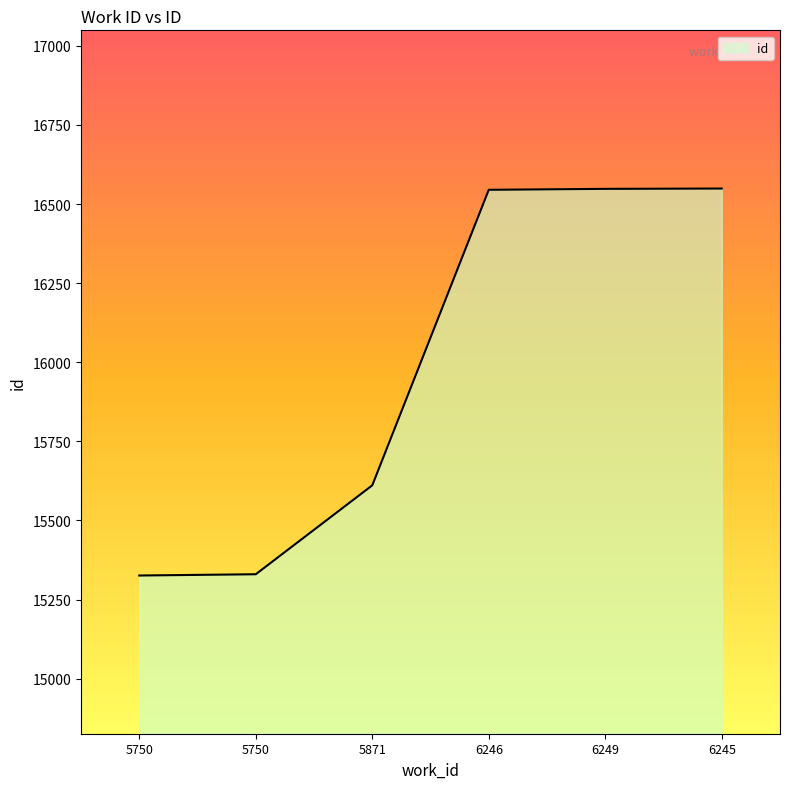

Reading left to right, what are all the values shown in this chart?

5750=15326	5750=15330	5871=15611	6246=16545	6249=16548	6245=16549